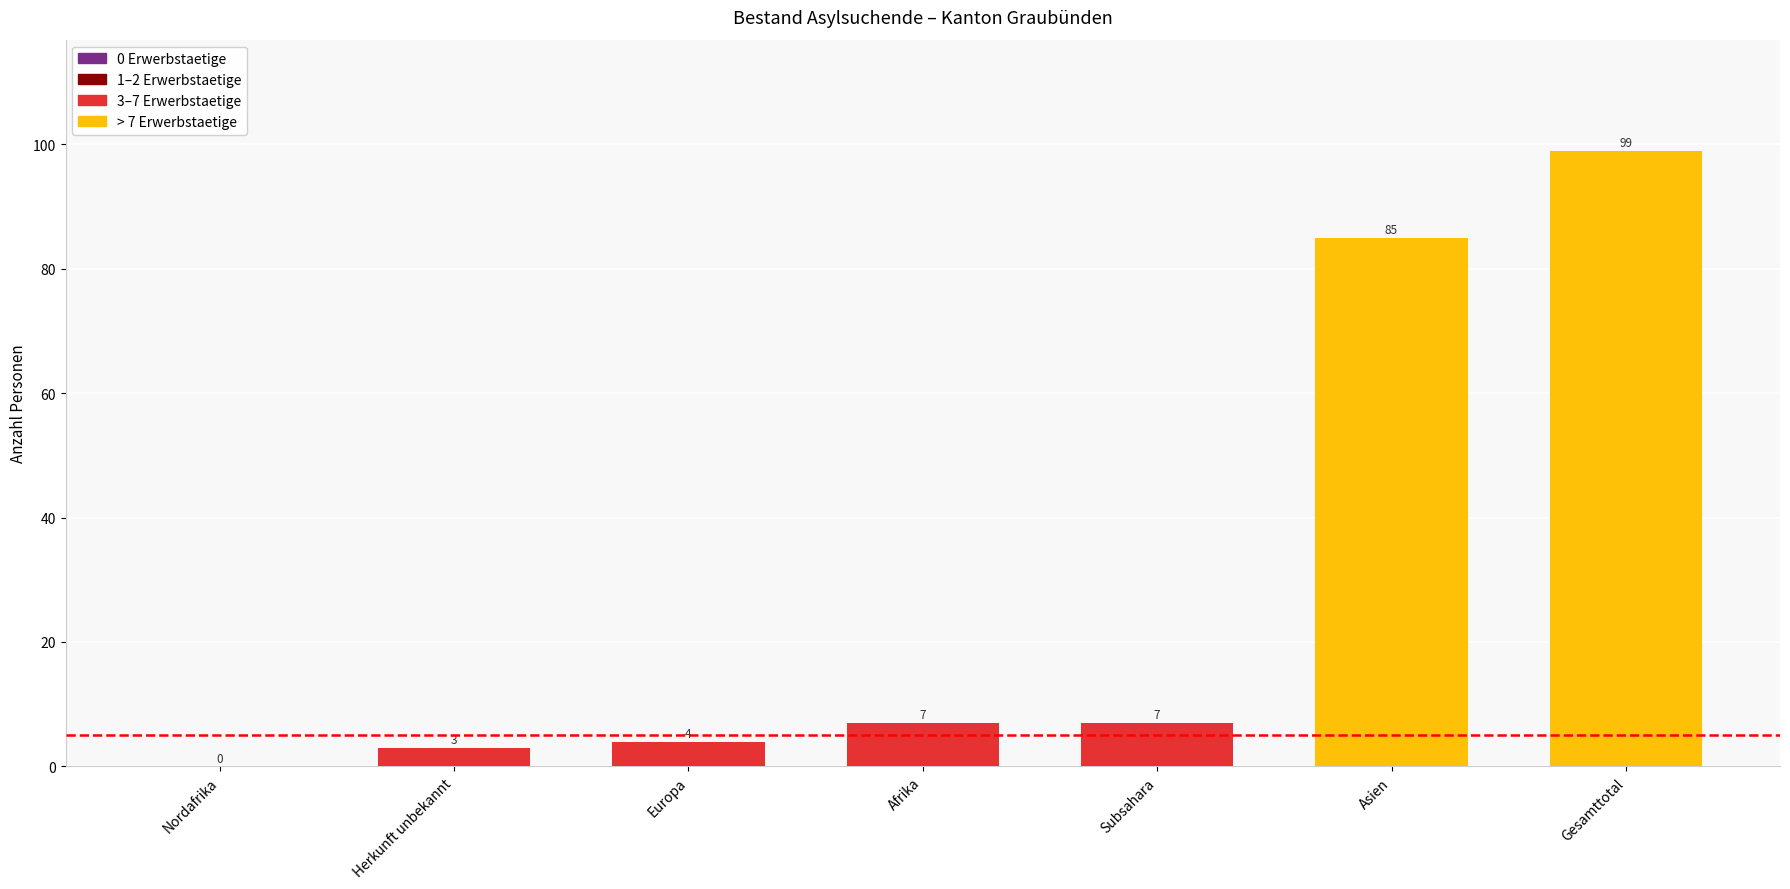

The chart shows a value of 7 at Subsahara. True or false?

True